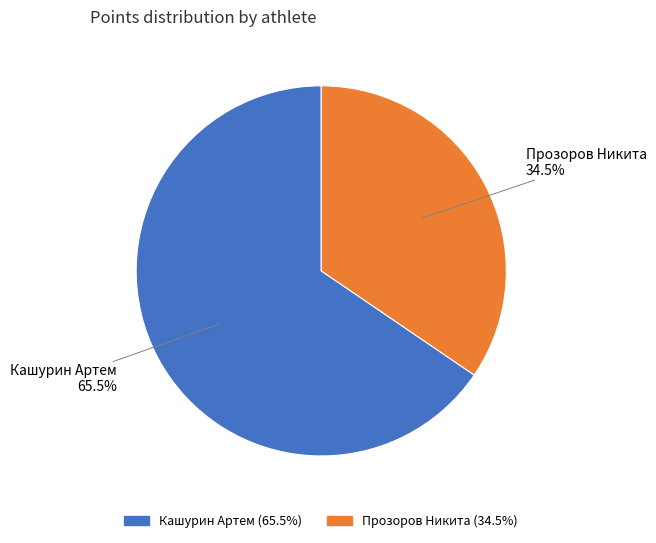

To the nearest percent, what is the average slice percentage?

50%